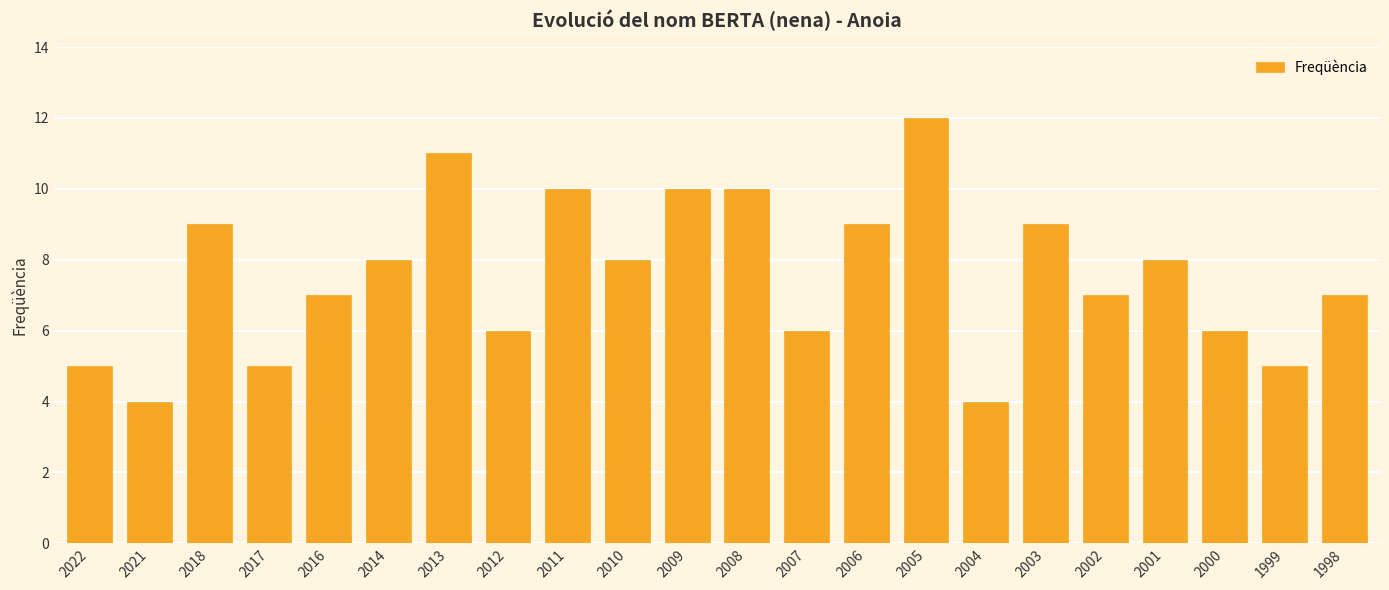

What is the change in value from 2005 to 2001?

-4